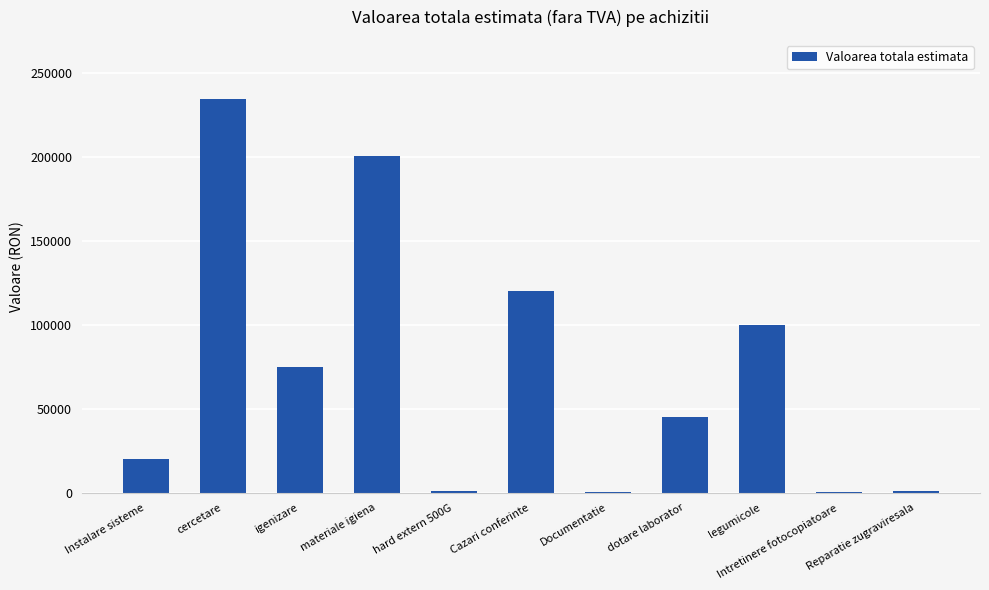

What is the average value?

72493